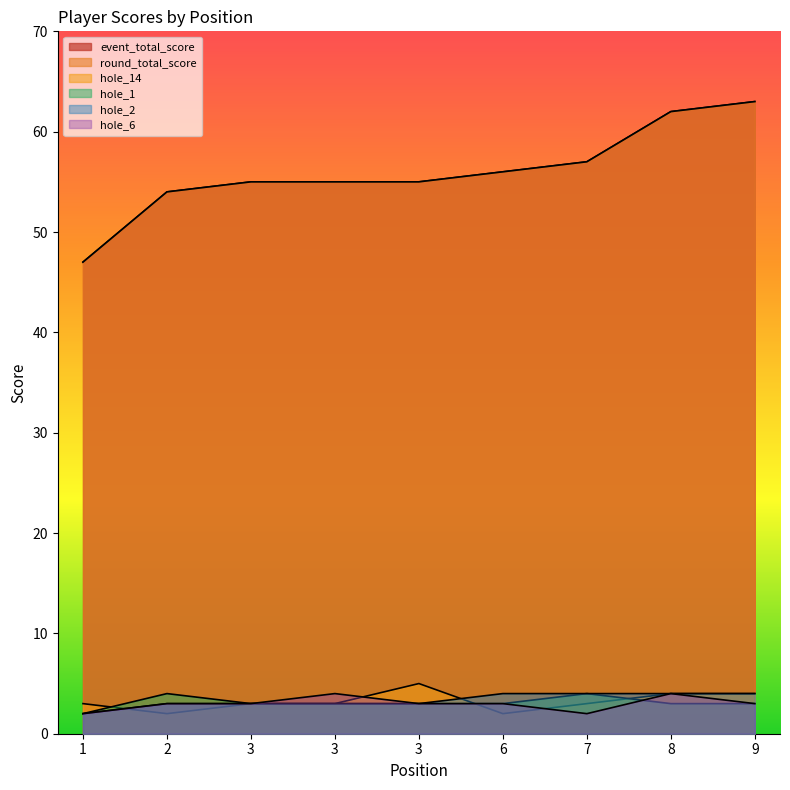

What value does the hole_2 series have at 7?

4